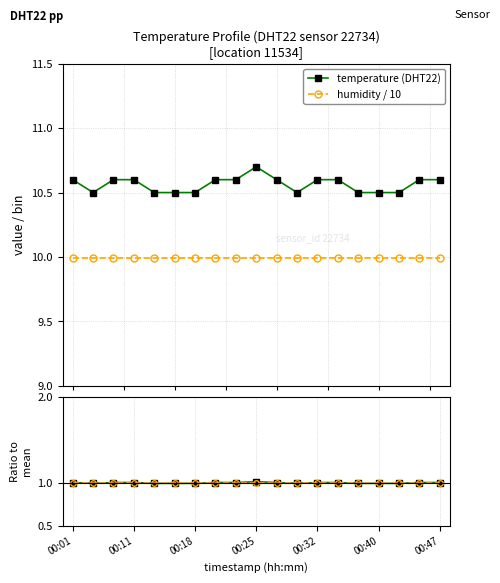

What is the highest value of the temperature (DHT22) series?

10.7